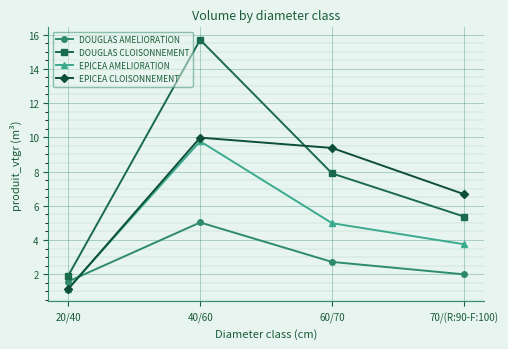

At which label does DOUGLAS CLOISONNEMENT first exceed 7?

40/60